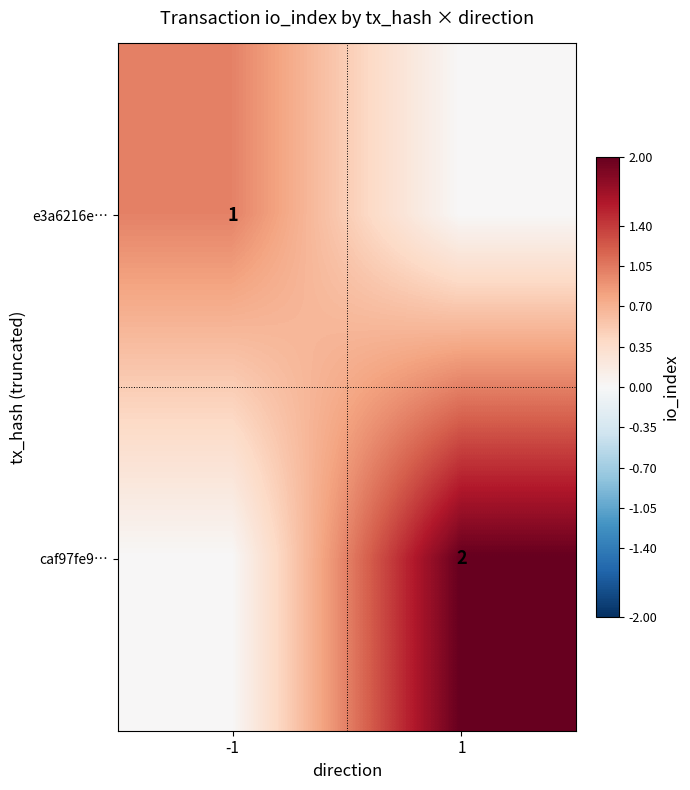

True or false: e3a6216e… has a value of 1 at -1.

True